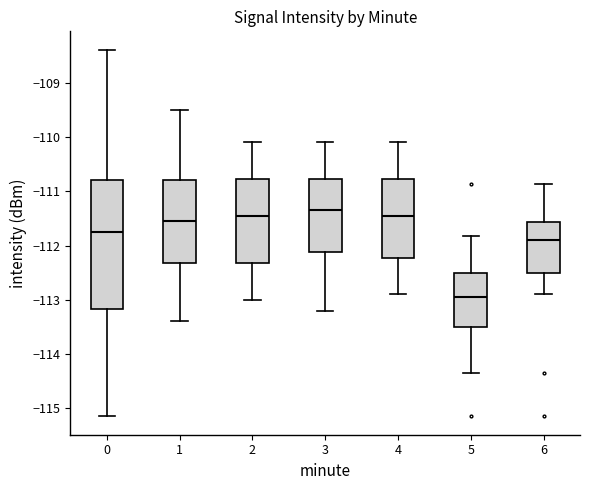

Comparing the boxes themselves (not the whiskers), which one is the tallest?

0